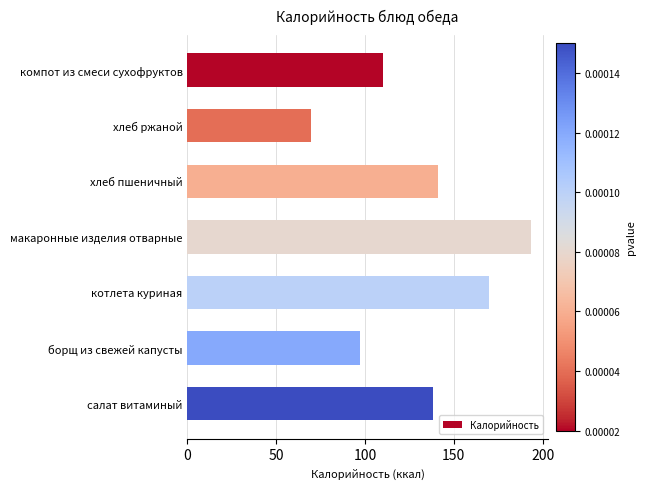

What is the difference between the second highest and minimum values?

100.1